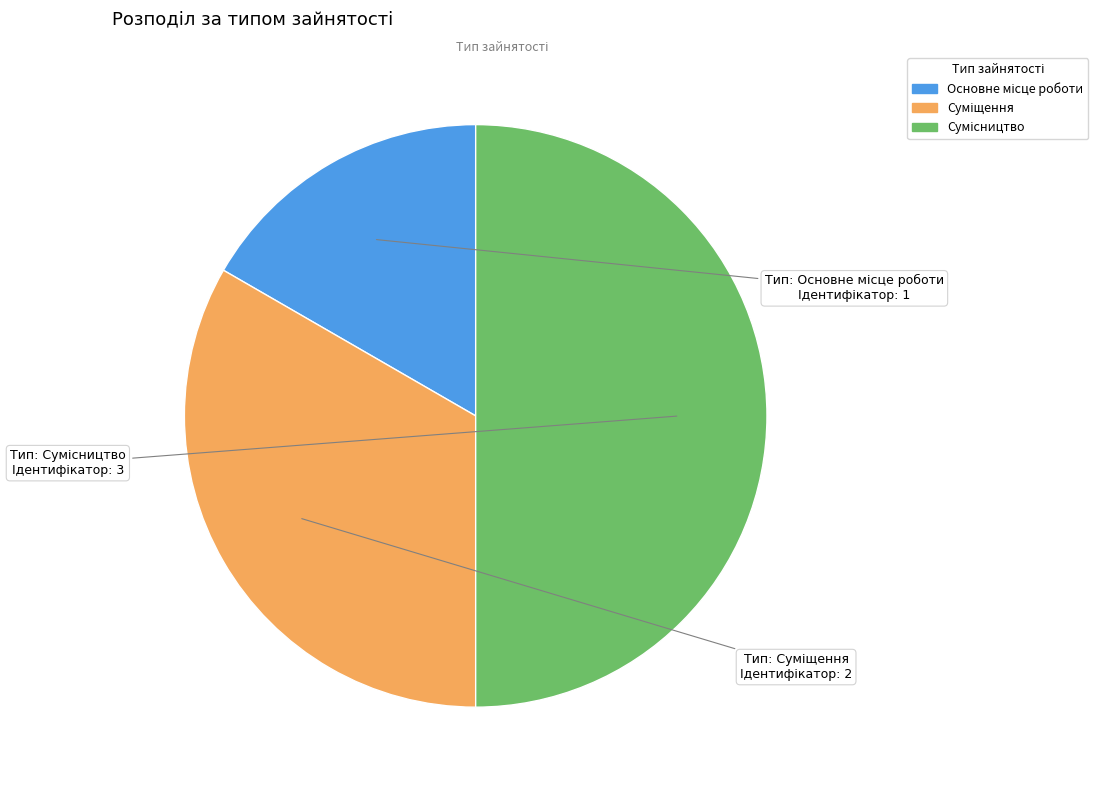

Rank the categories by value from lowest to highest.

Основне місце роботи, Суміщення, Сумісництво